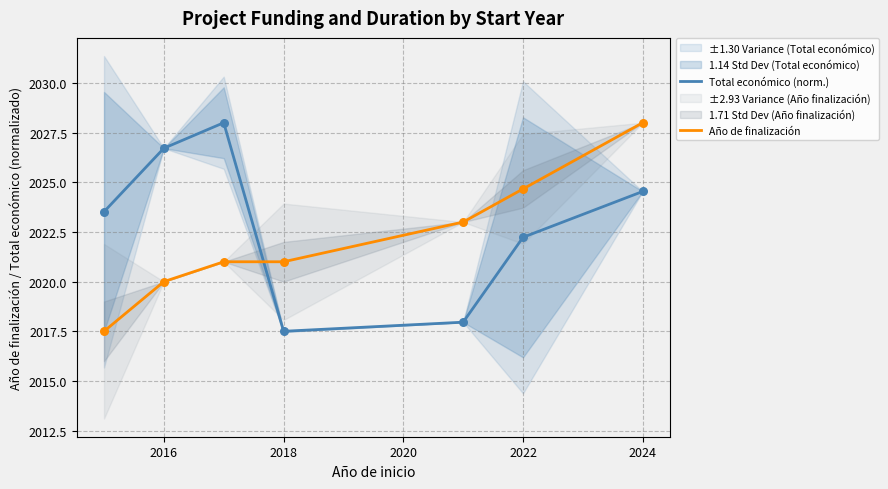

Which series has the largest Y range (max minus min)?

Total económico (norm.)